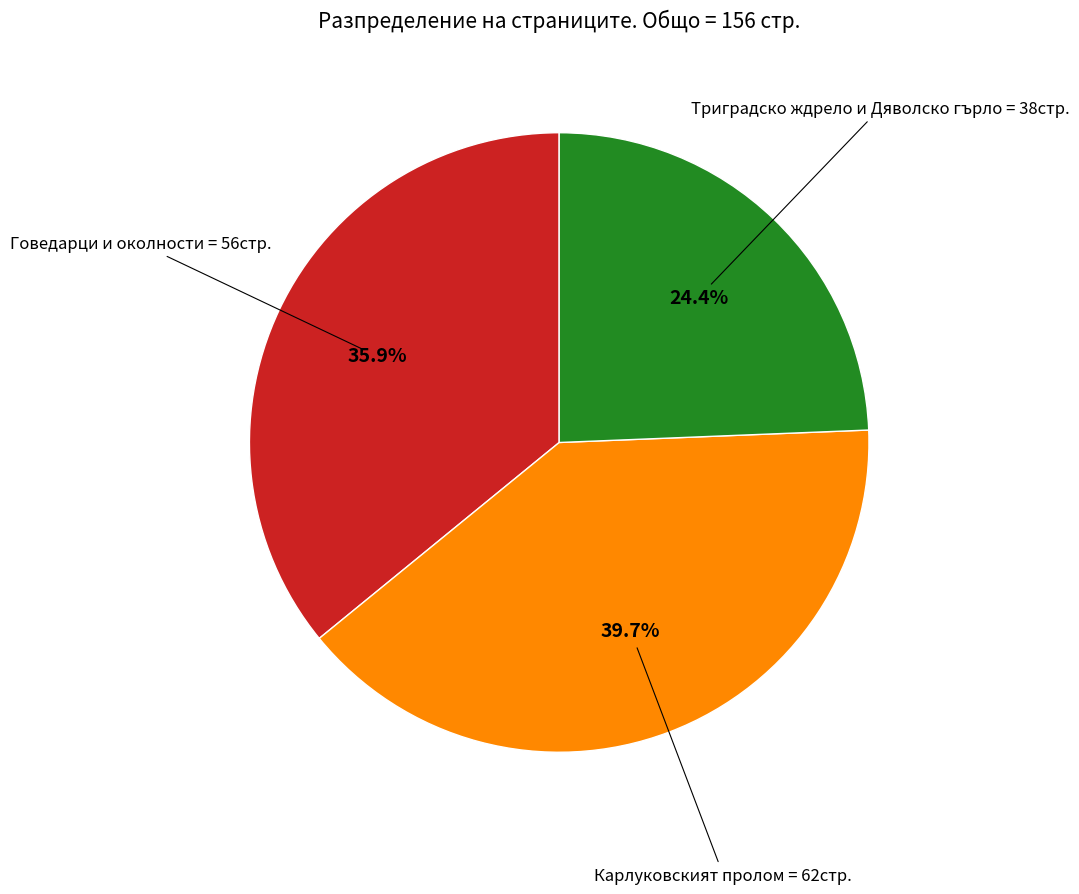

Does any single category account for the majority?

No